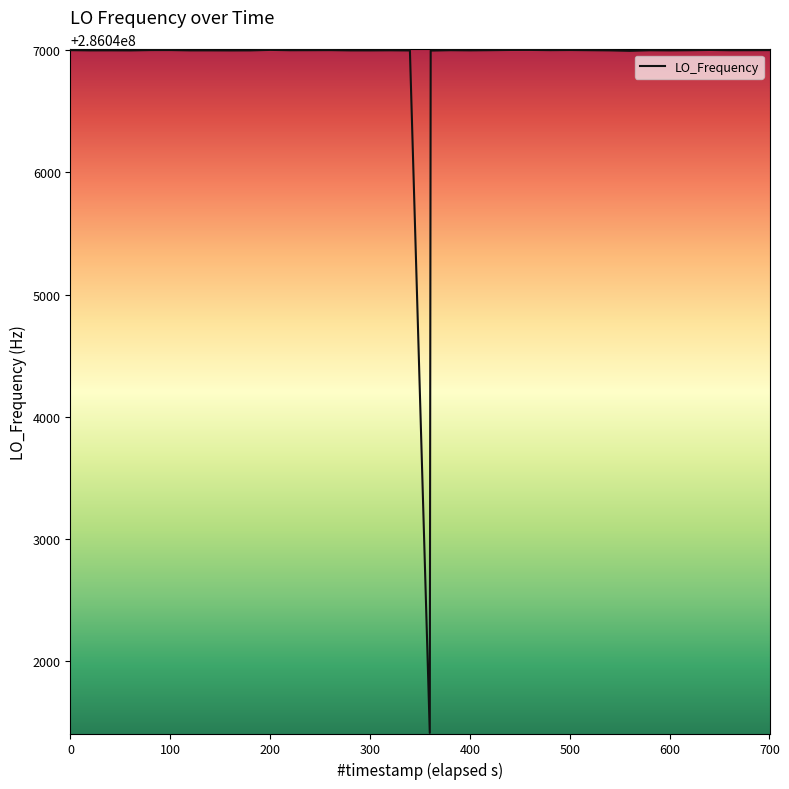

What is the smallest value displayed?

286041414.5